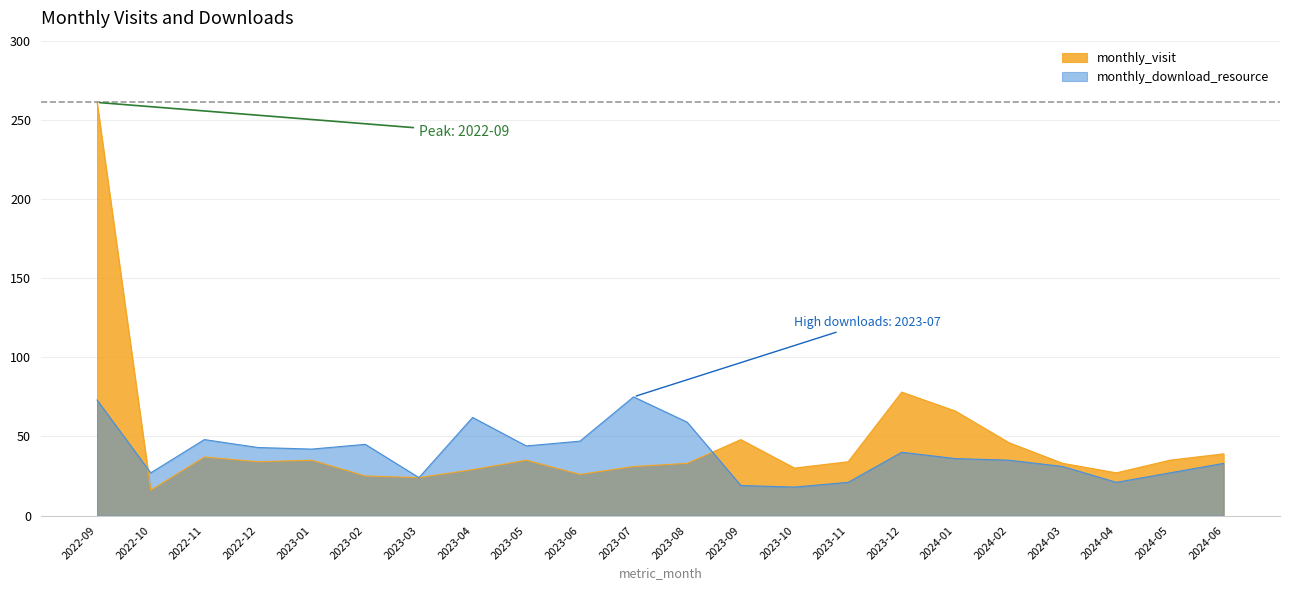

At which label does monthly_visit first exceed 34?

2022-09